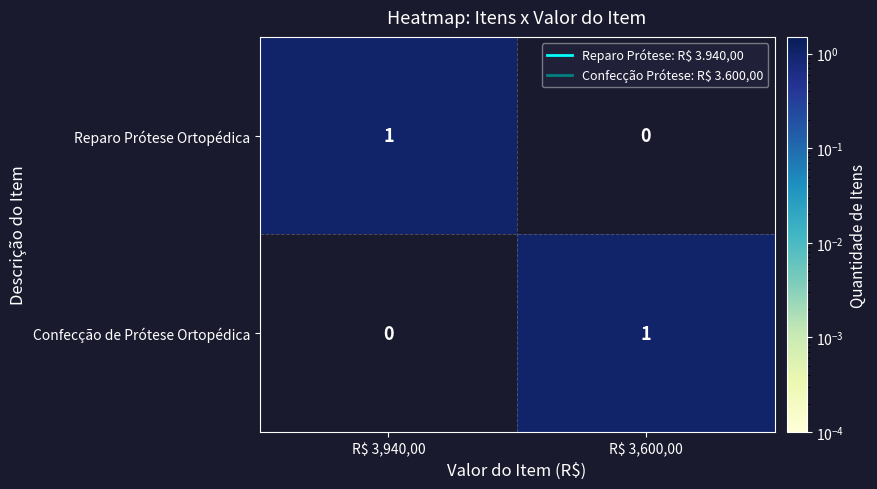

At R$ 3,600,00, list the series in order from smallest to largest.

Reparo Prótese Ortopédica, Confecção de Prótese Ortopédica